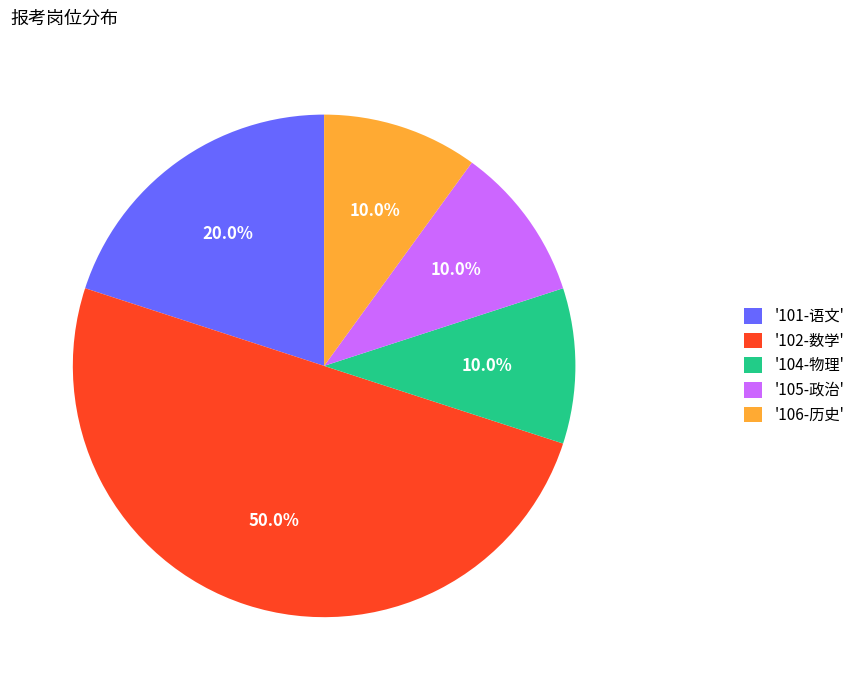

Between '105-政治' and '102-数学', which is larger?

'102-数学'